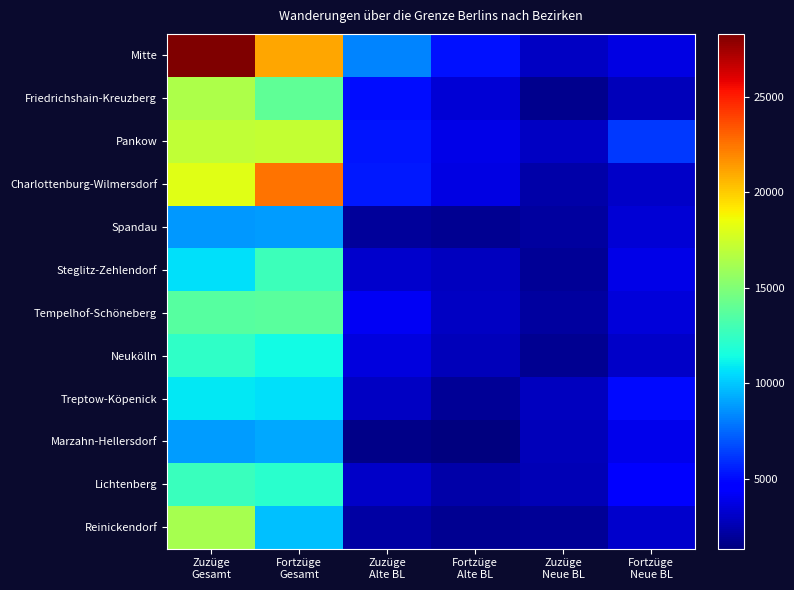

At which category is the sum across all series the highest?

Zuzüge
Gesamt